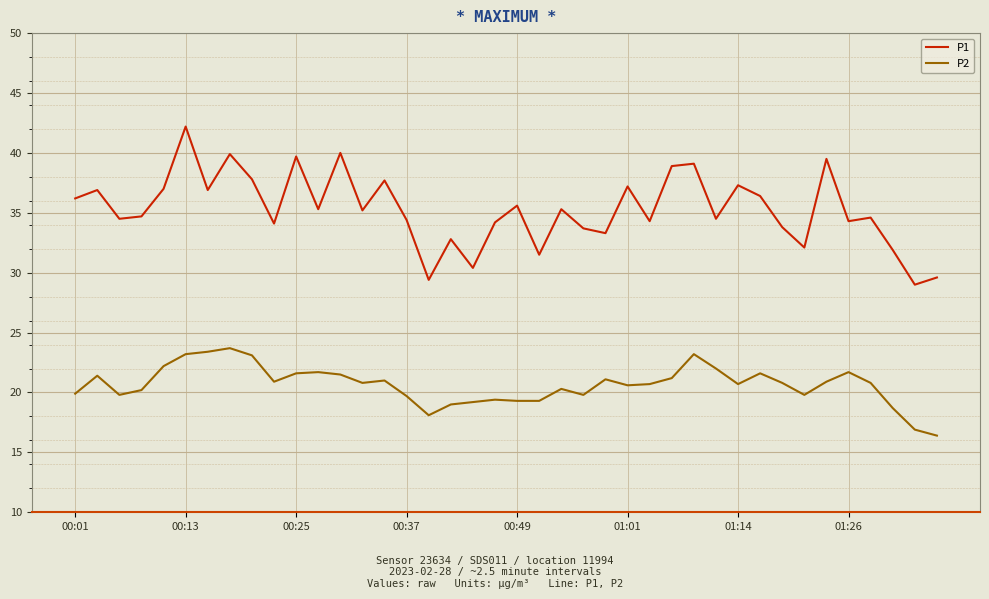

True or false: P1 has more than 0 interior local peaks.

True